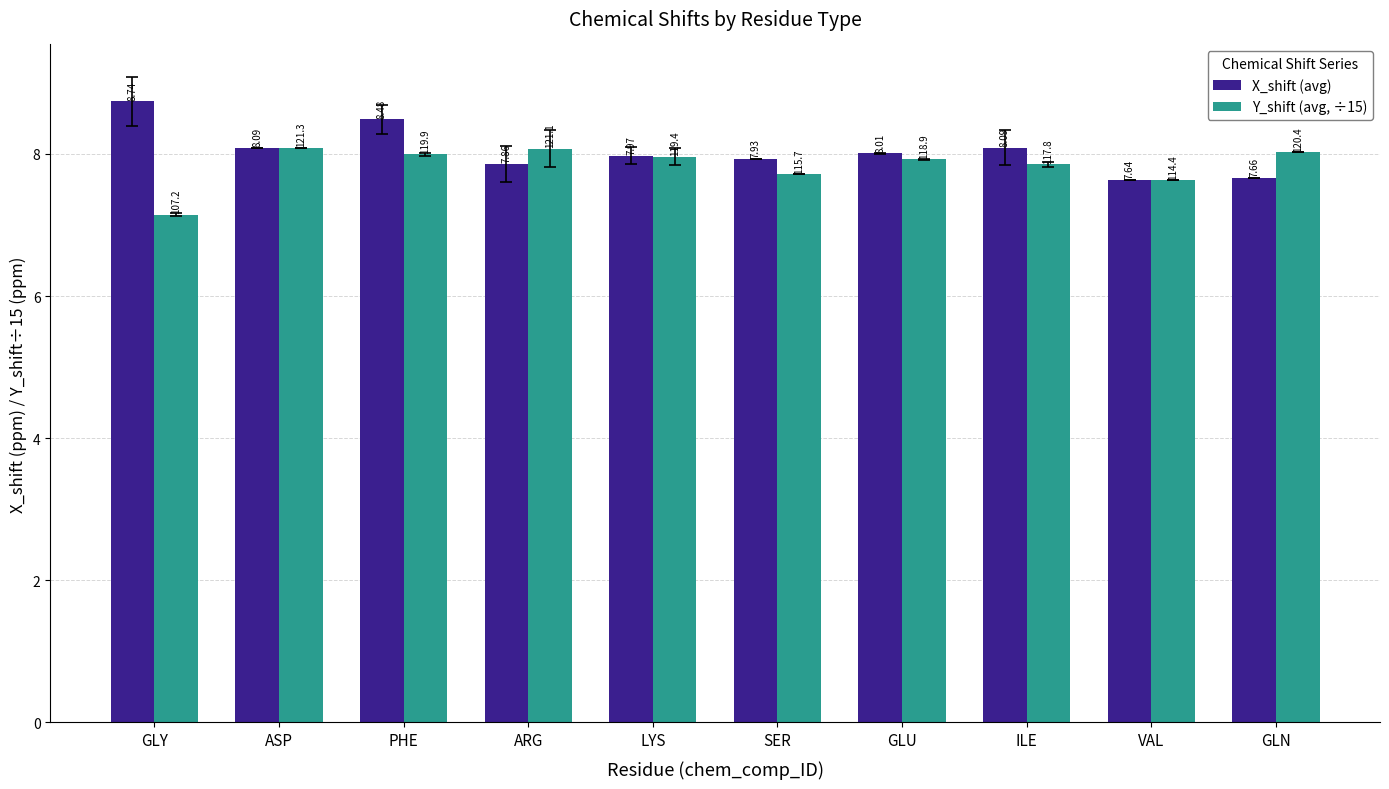

Between ILE and GLN, which series saw the biggest shift?

X_shift (avg)